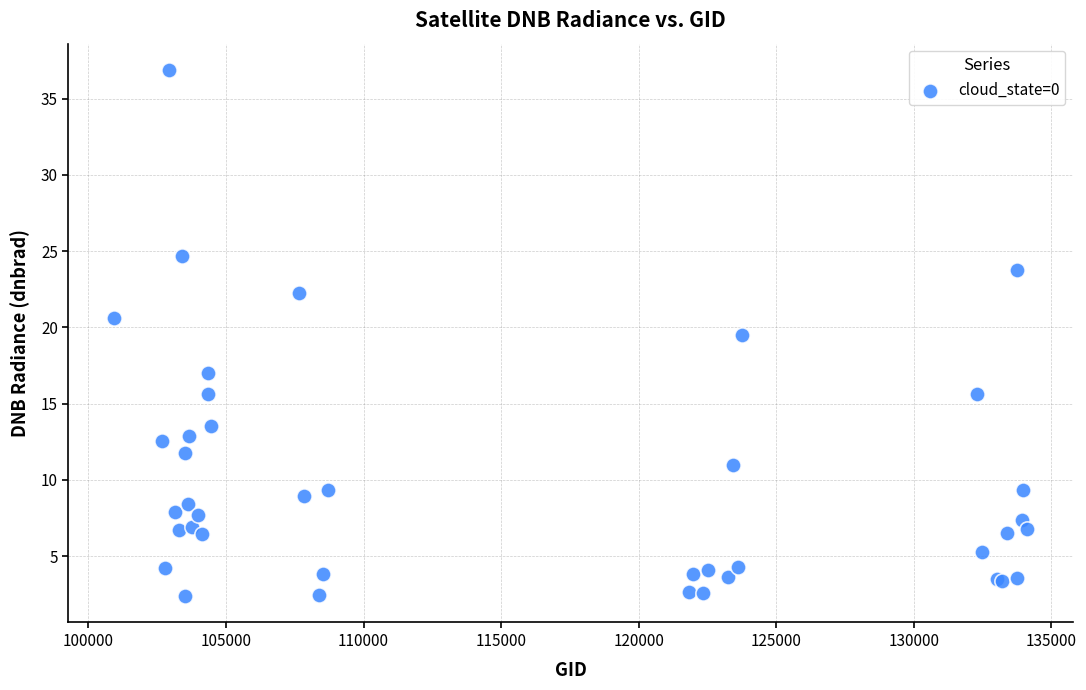

What Y value in the scatter plot is closest to 19?

19.5